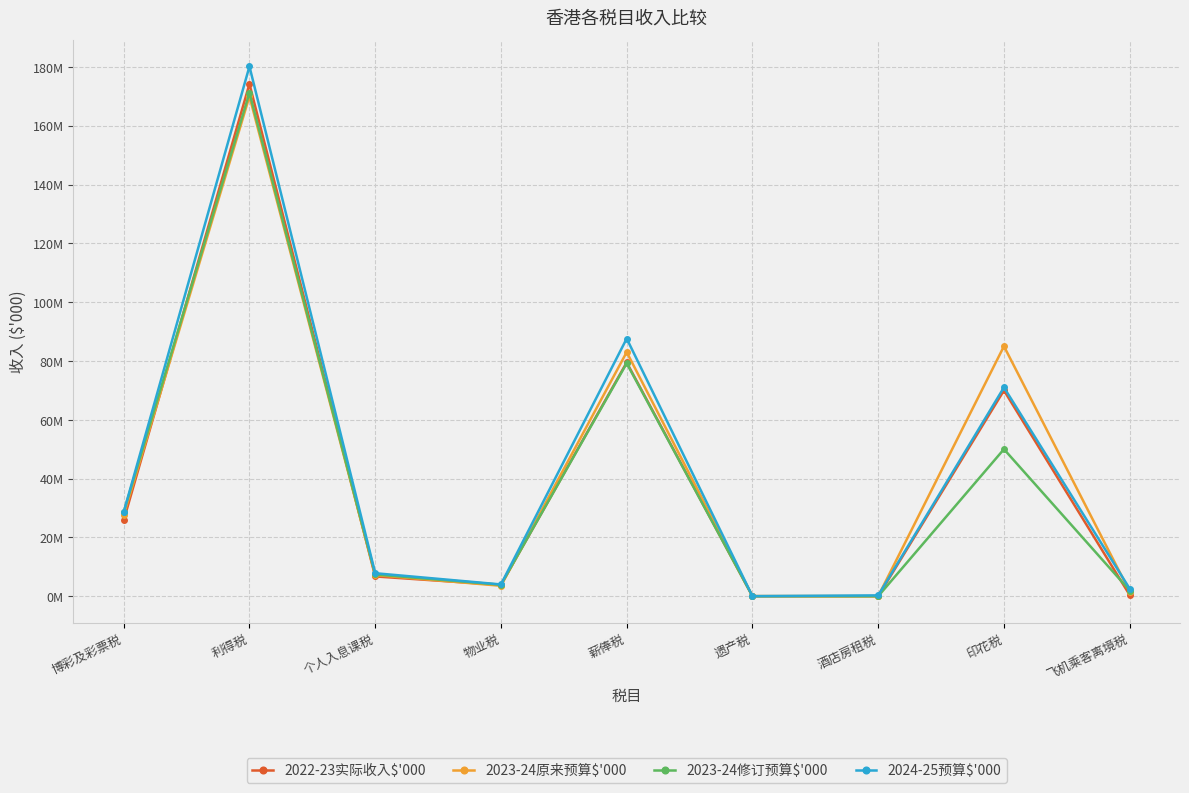

At 个人入息课税, list the series in order from smallest to largest.

2022-23实际收入$'000, 2023-24原来预算$'000, 2023-24修订预算$'000, 2024-25预算$'000